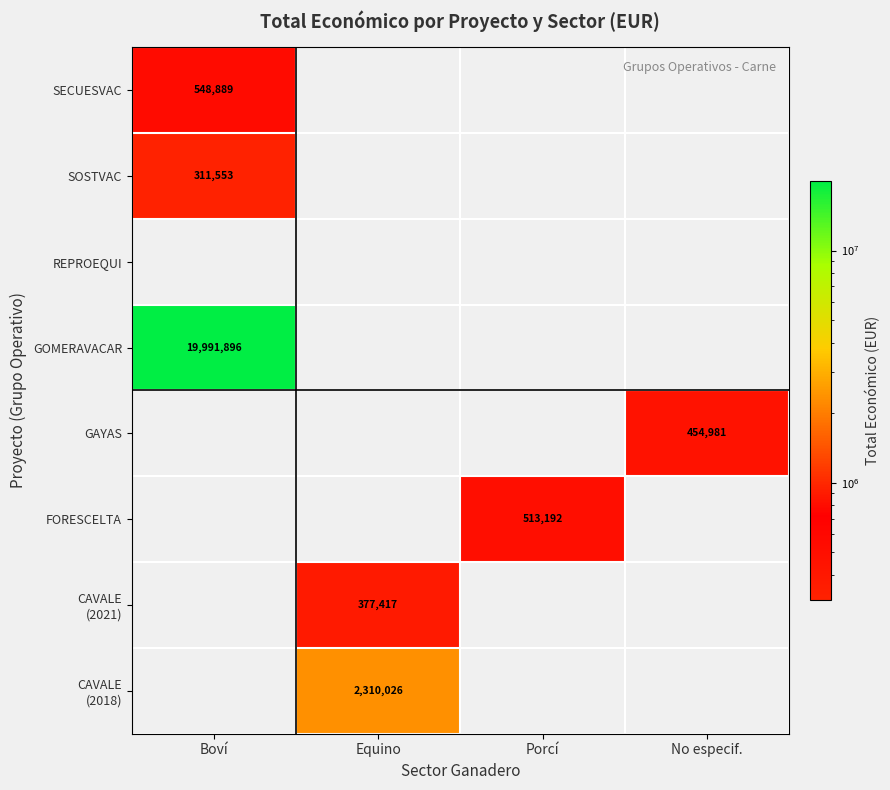

The FORESCELTA series shows 513192 at Porcí. True or false?

True